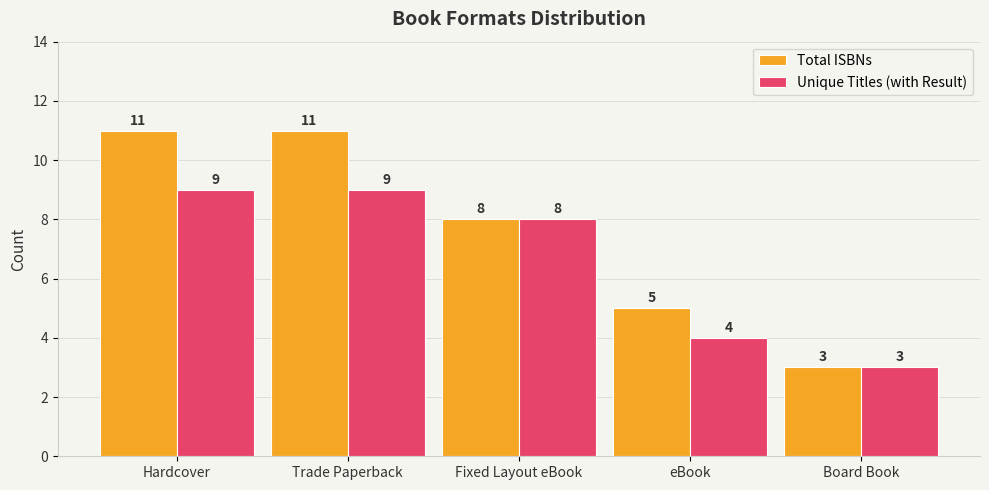

Where does the Total ISBNs series first go above 8?

Hardcover